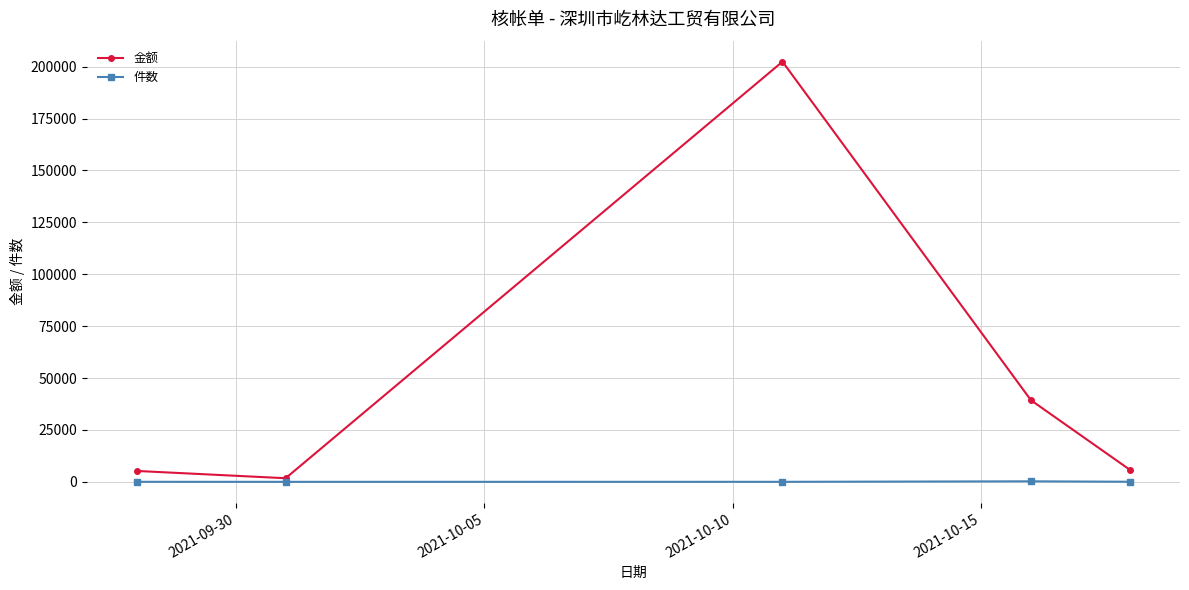

Which series has the widest spread of values?

金额